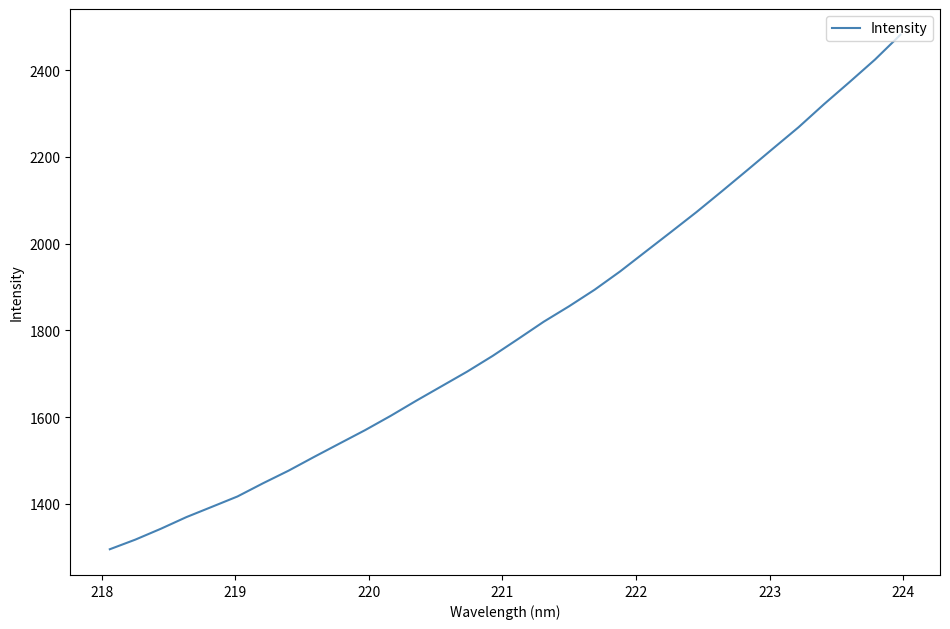

Count the number of categories in the chart.

32